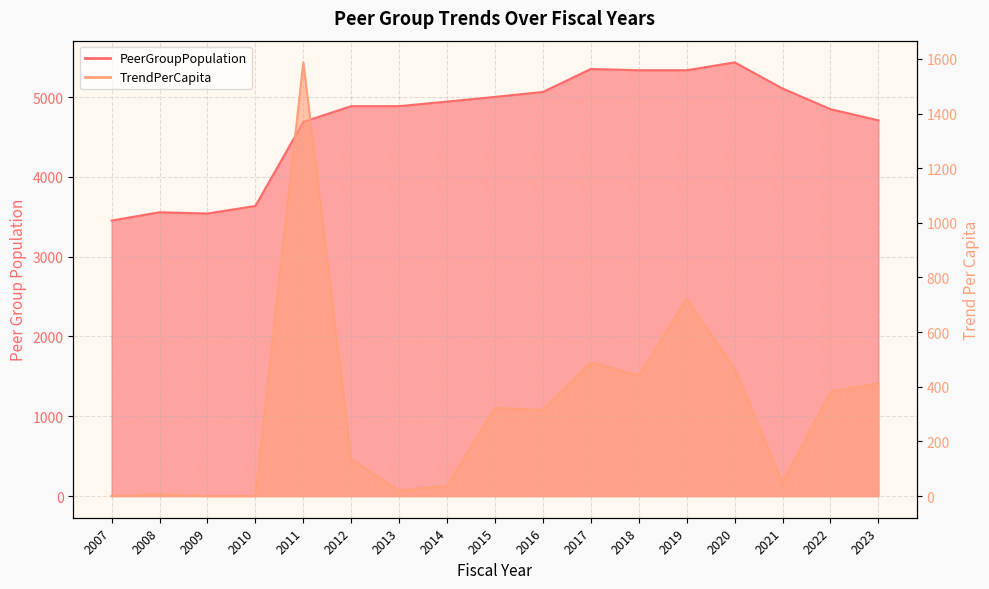

True or false: TrendPerCapita and PeerGroupPopulation intersect in this chart.

False